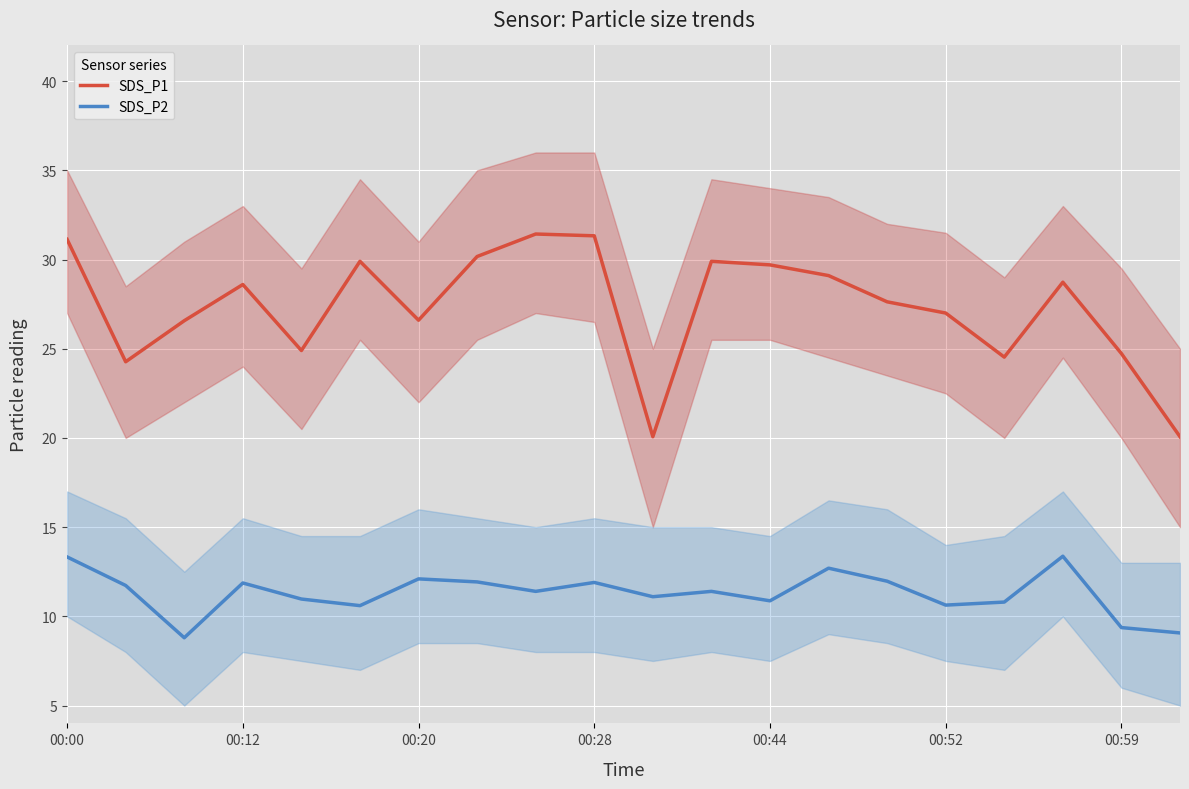

What are all the series names shown in the legend?

SDS_P1, SDS_P2